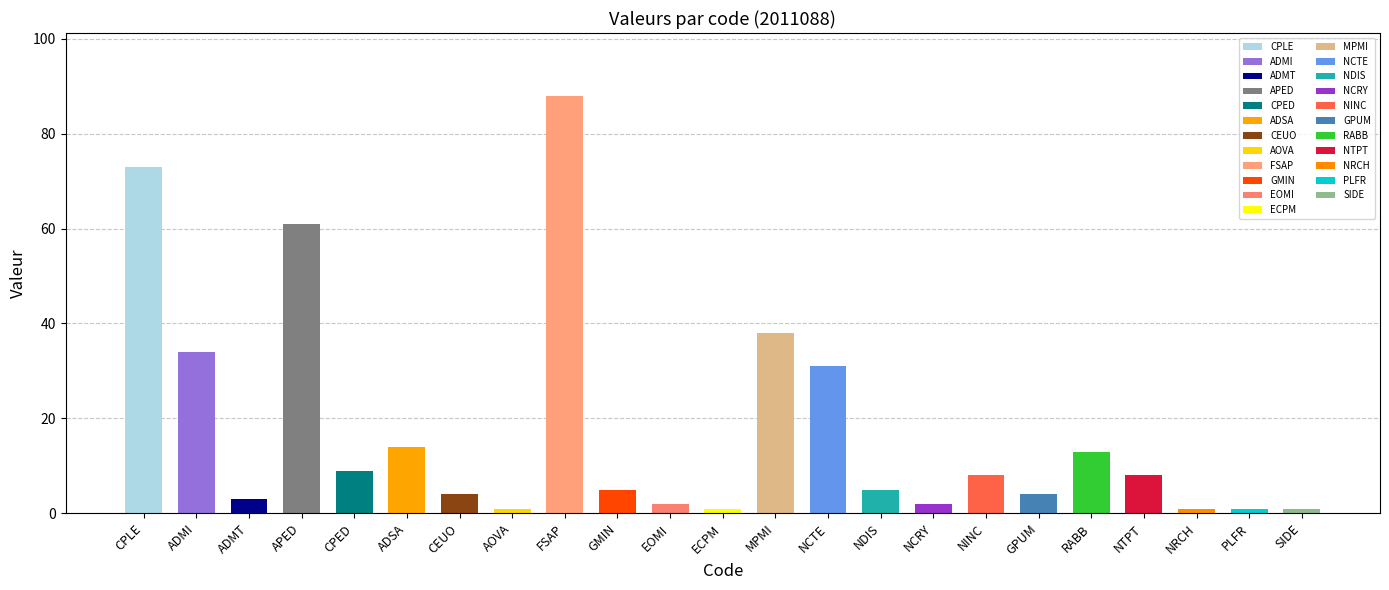

Where is the data nearest to the value 44?

MPMI